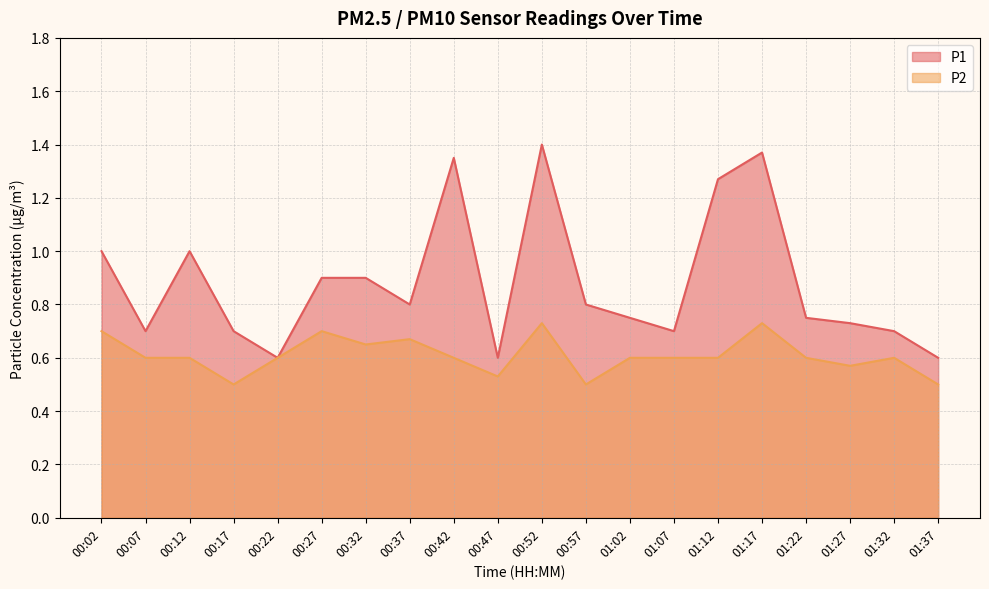

Does the chart have visible grid lines?

Yes